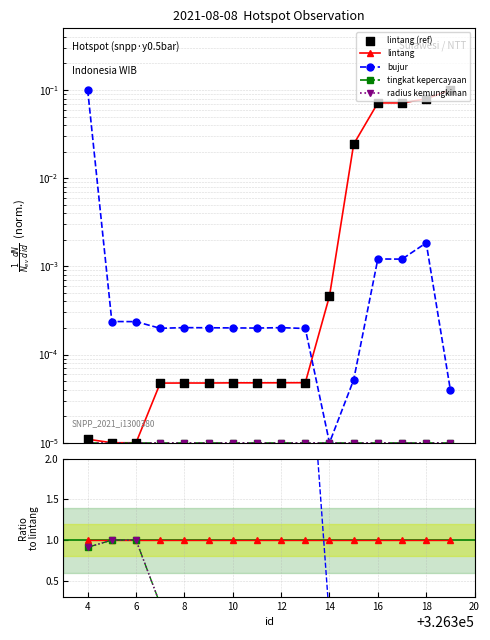

Which series has the largest Y range (max minus min)?

bujur